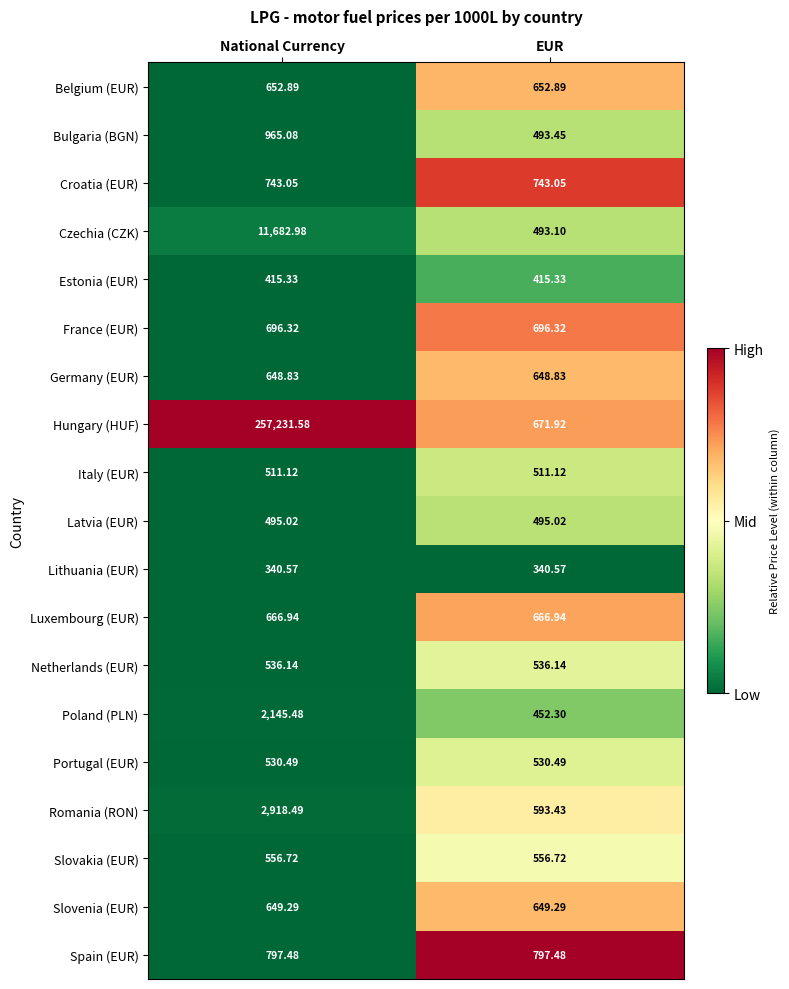

What is the total value across all series at National Currency?

283183.8